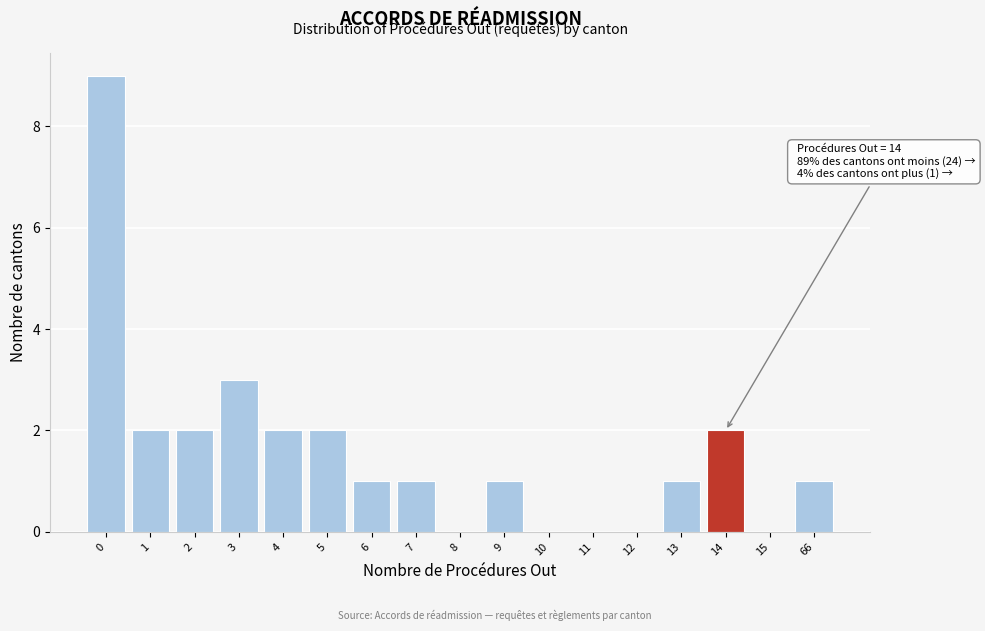

Reading left to right, extract all data points from this chart.

0=9	1=2	2=2	3=3	4=2	5=2	6=1	7=1	8=0	9=1	10=0	11=0	12=0	13=1	14=2	15=0	66=1